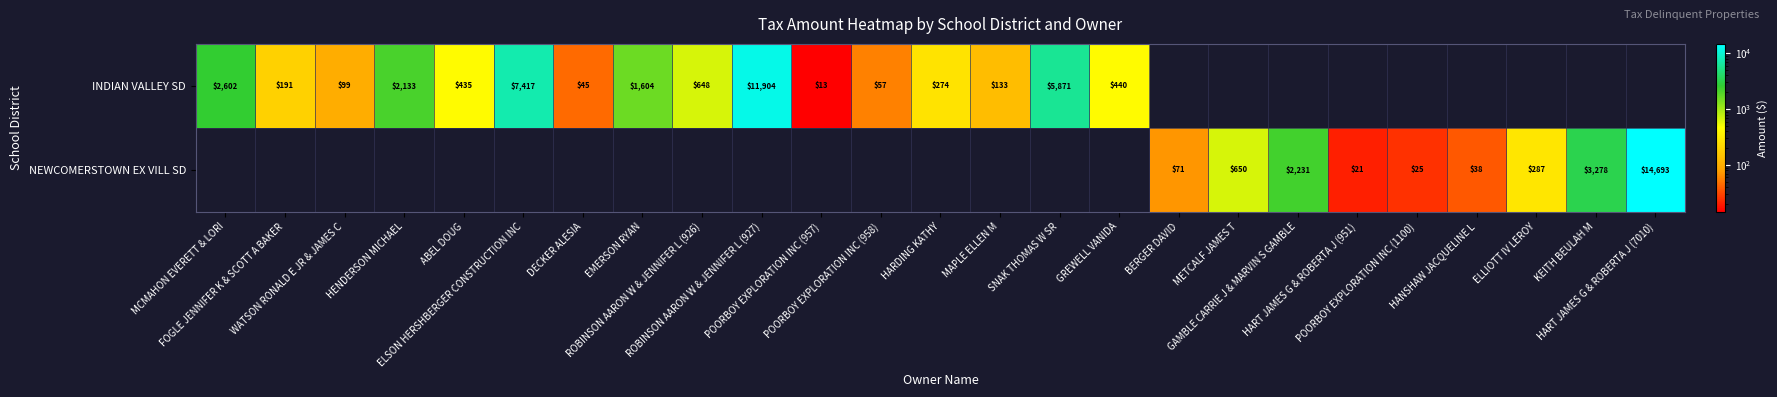

True or false: NEWCOMERSTOWN EX VILL SD has a value of 12.0 at HART JAMES G & ROBERTA J (951).

False